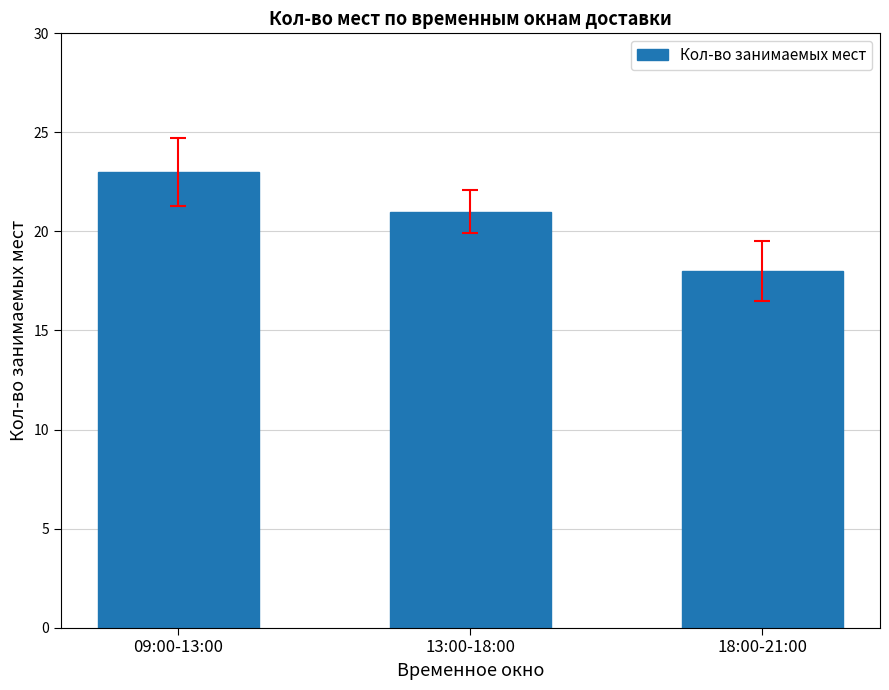

Where is the data nearest to the value 20?

13:00-18:00